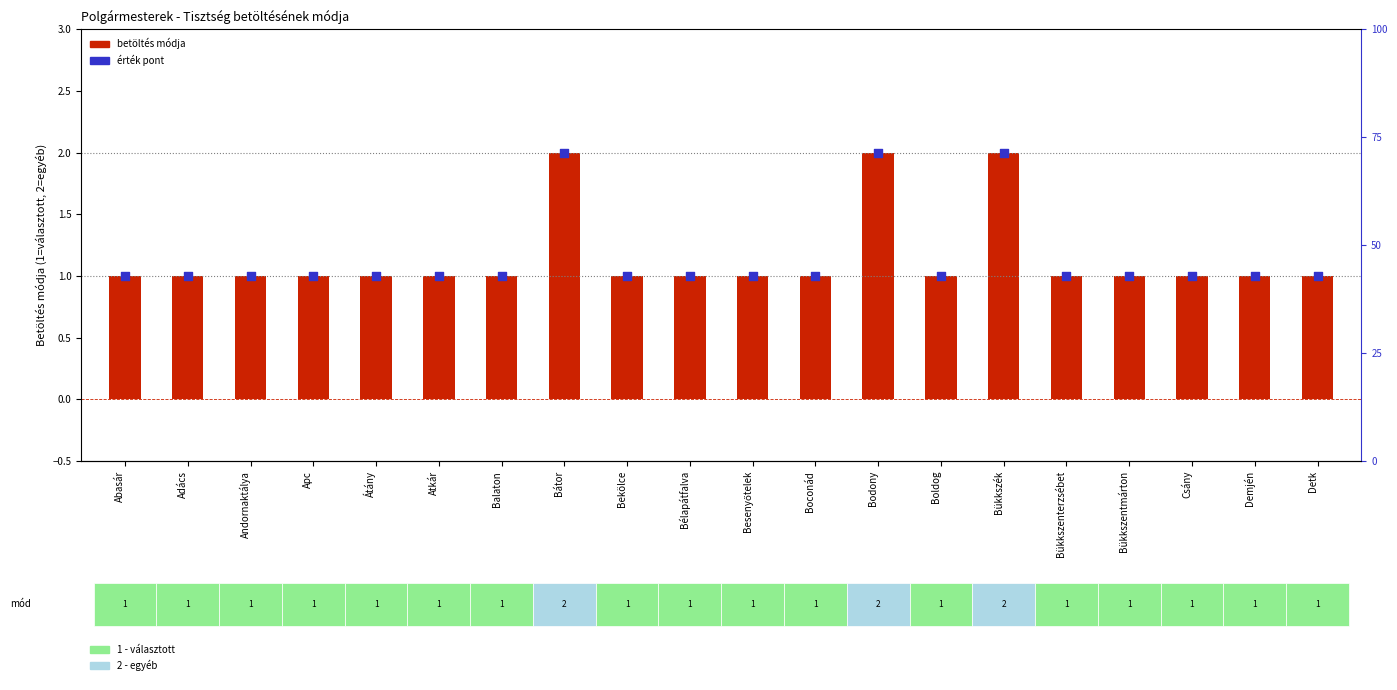

Is the value of Betöltés módja at Bekölce greater than the value of Érték pont at Átány?

No